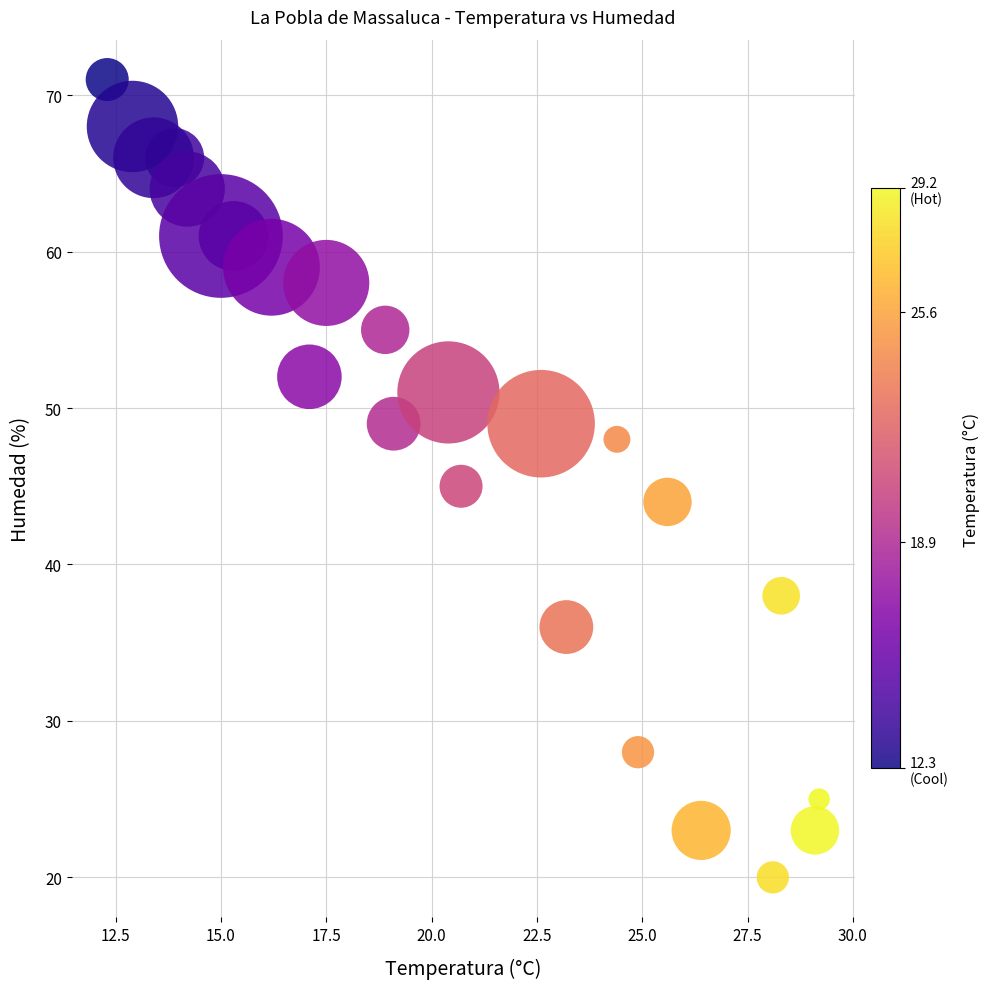

What is the range of Y values (max minus min)?

51